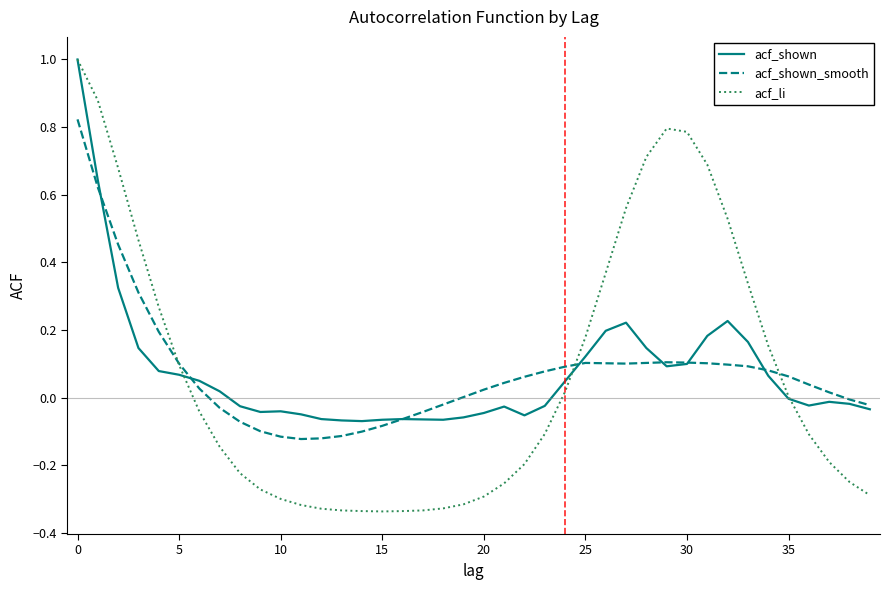

What is the maximum value shown in the chart?

1.0